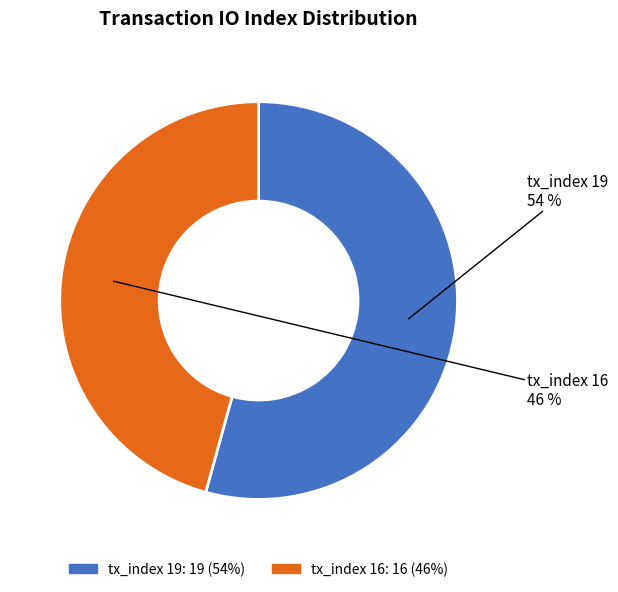

Combined, do tx_index 16 and tx_index 19 account for over 50%?

Yes